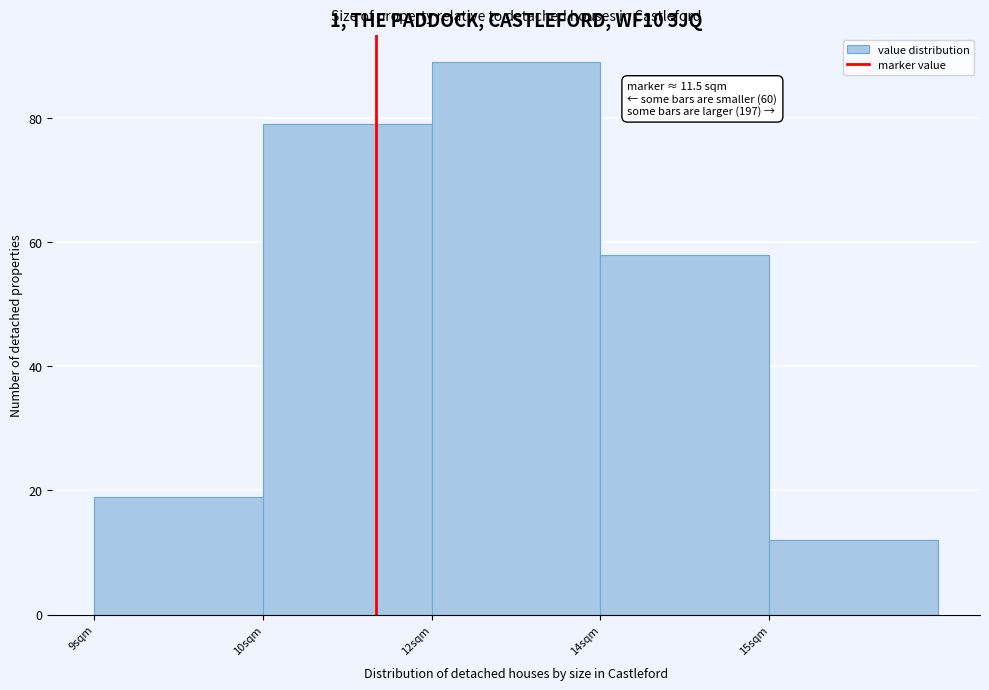

Reading right to left, extract all data points from this chart.

12	58	89	79	19